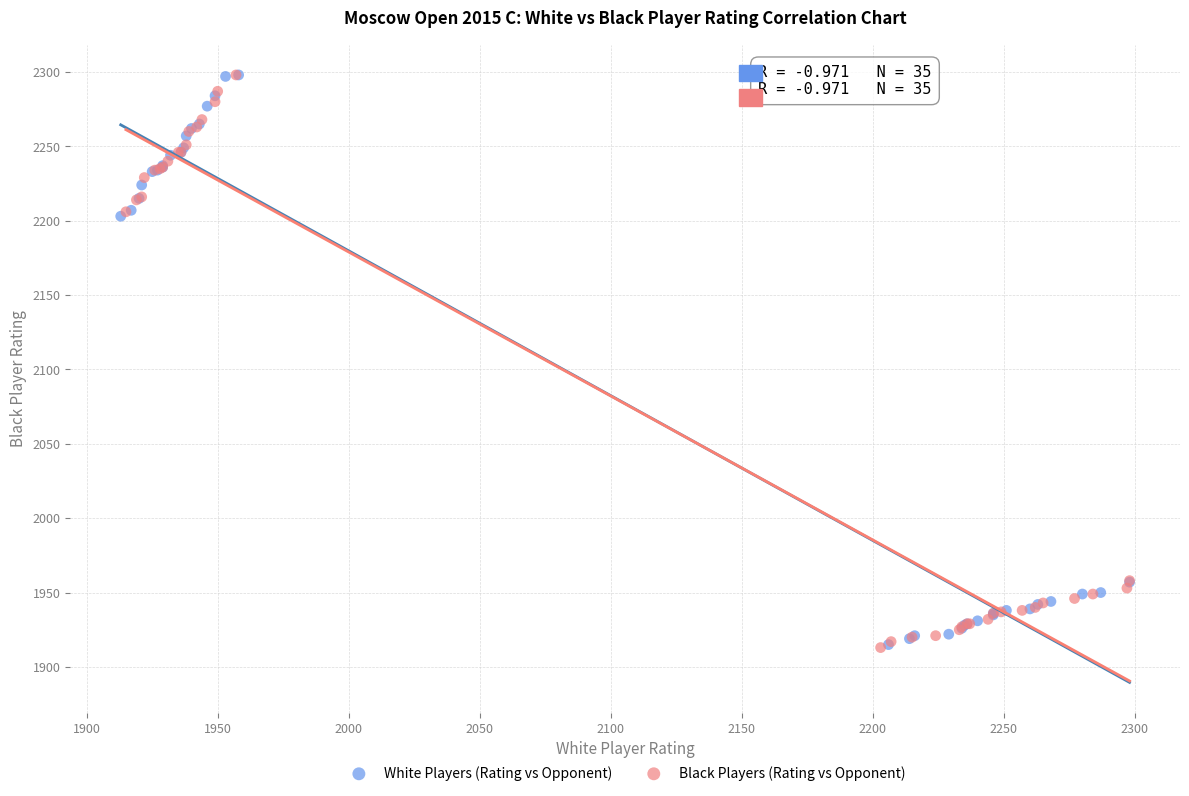

What are all the series names shown in the legend?

White Players (Rating vs Opponent), Black Players (Rating vs Opponent)